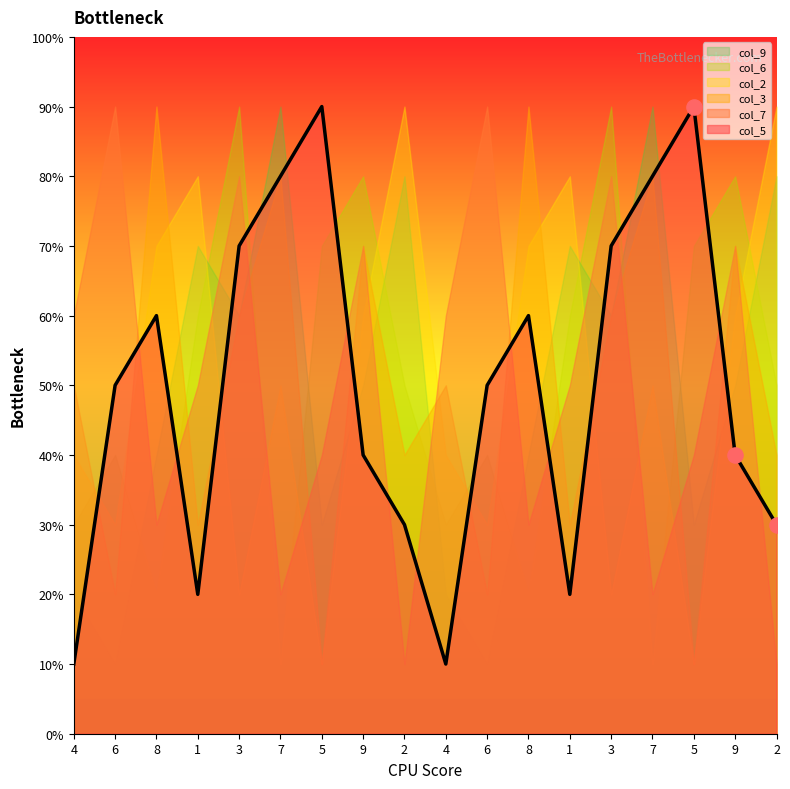

Which series reaches the minimum Y coordinate?

col_5